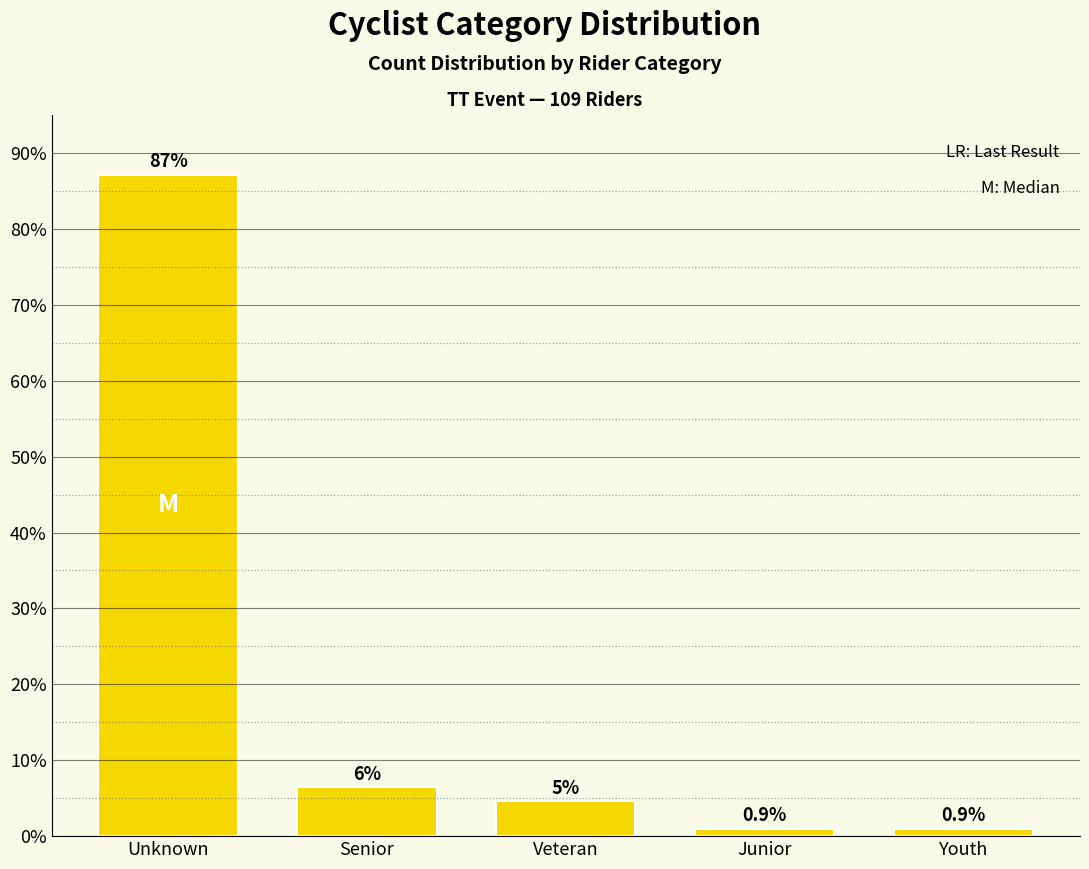

Reading right to left, what are all the values shown in this chart?

0.9	0.9	4.6	6.4	87.2